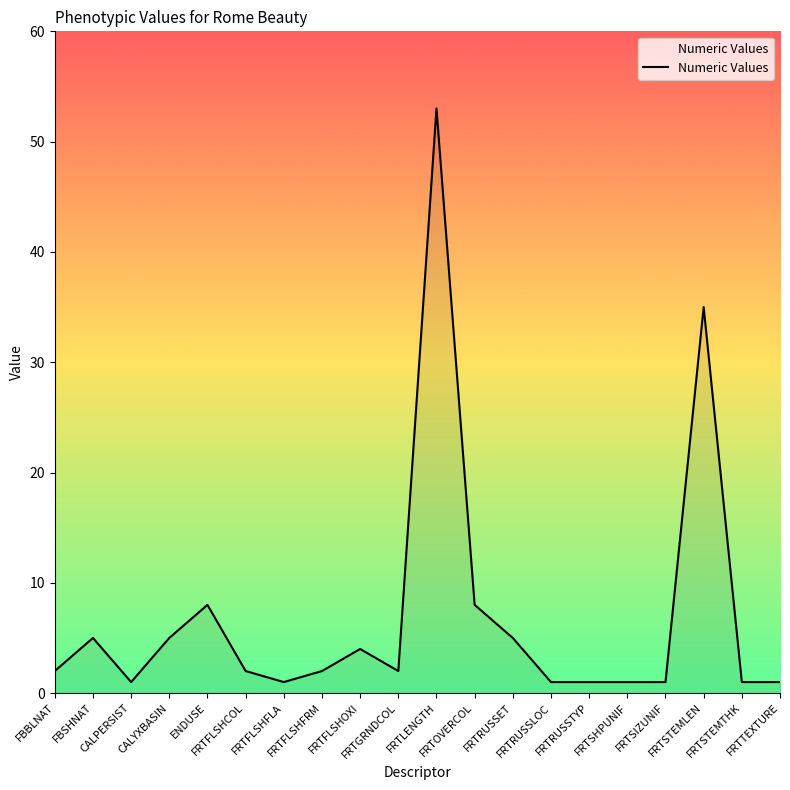

At which category does the data reach its first local valley?

CALPERSIST